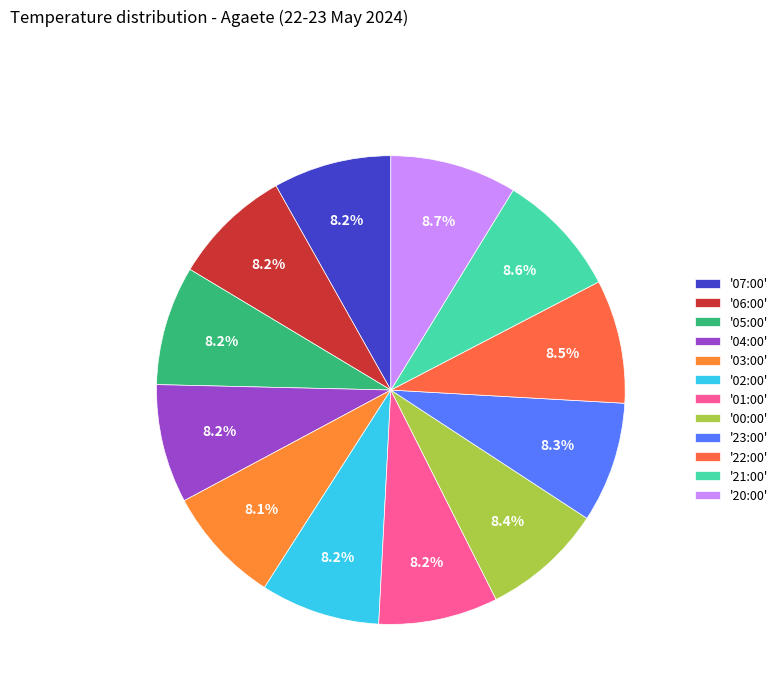

Rank the categories by value from highest to lowest.

20:00, 21:00, 22:00, 00:00, 23:00, 06:00, 05:00, 02:00, 01:00, 04:00, 07:00, 03:00